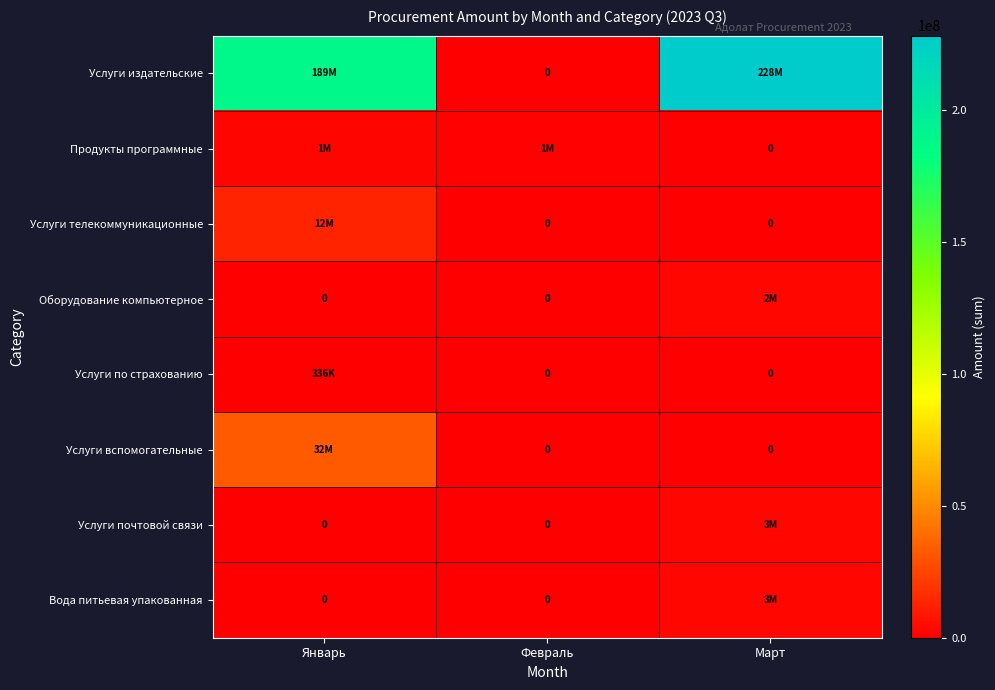

What is the difference between the maximum and minimum values in the Услуги по страхованию series?

336000